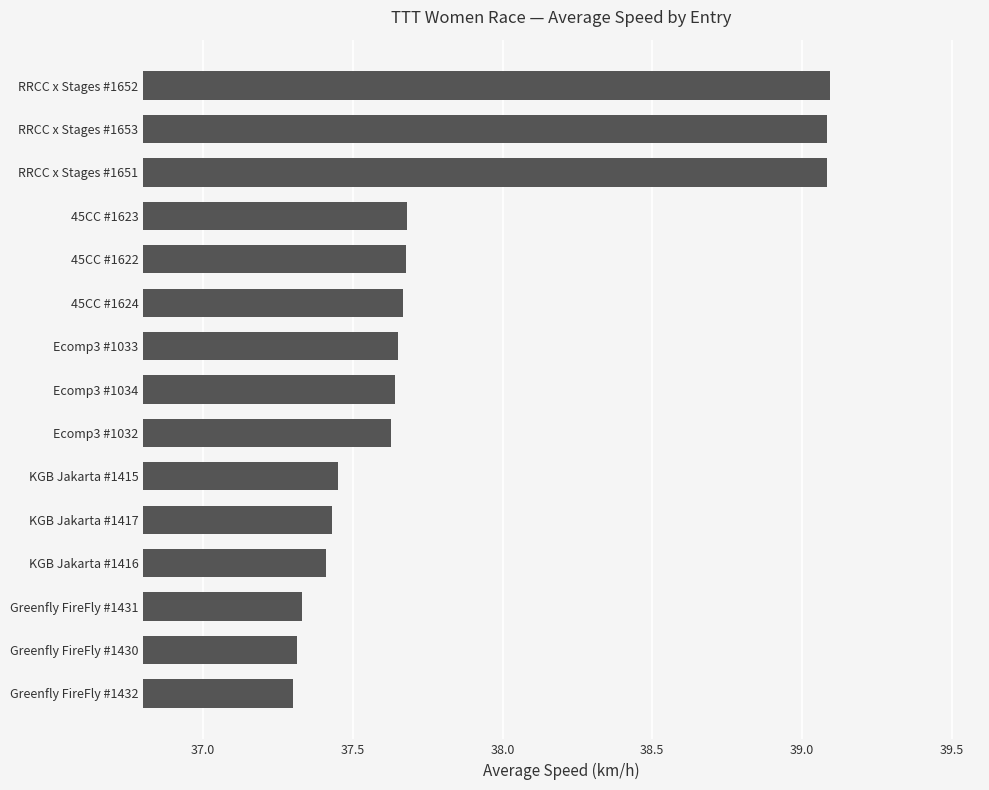

The chart shows a value of 37.3 at Greenfly FireFly #1431. True or false?

True